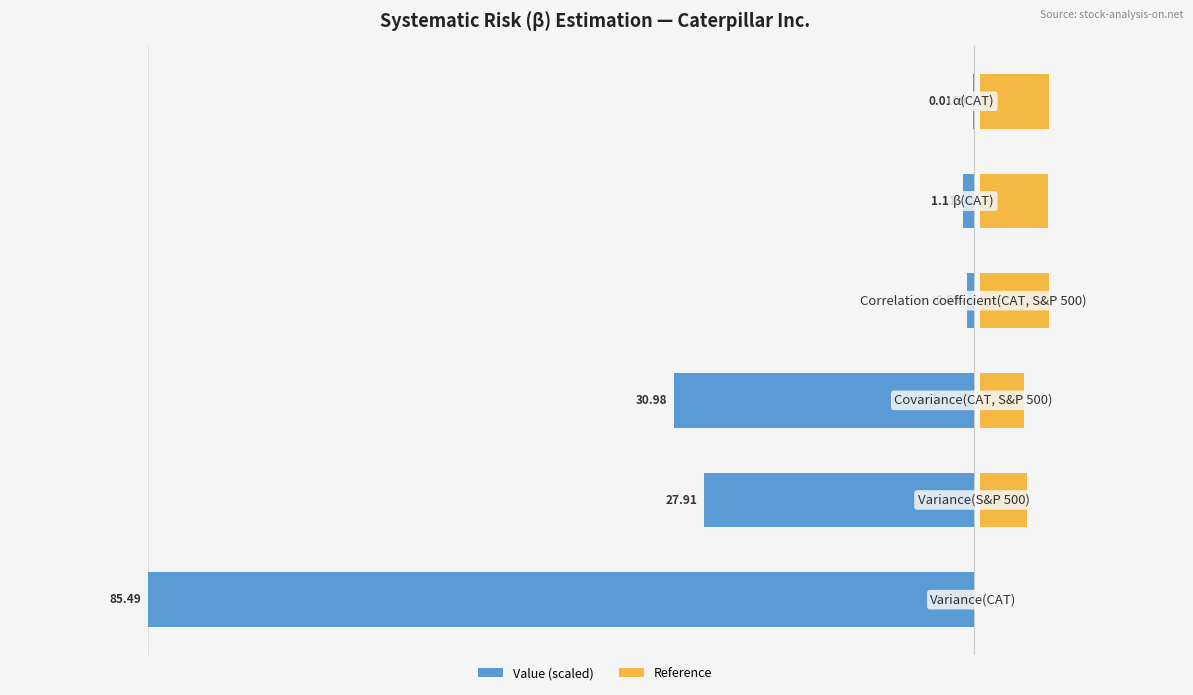

How many values in the Reference series are below 4?

3